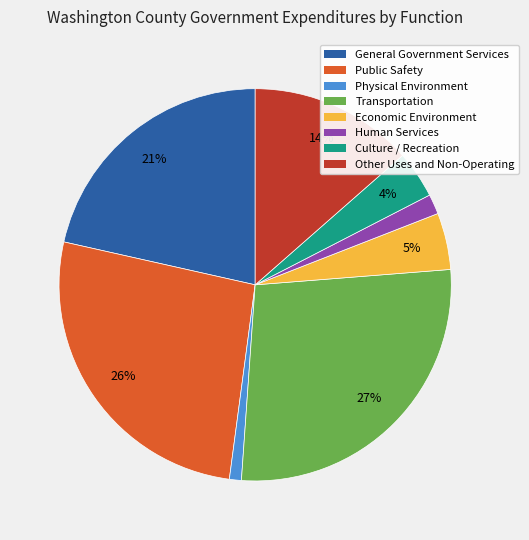

Which category has the biggest portion of the pie?

Transportation